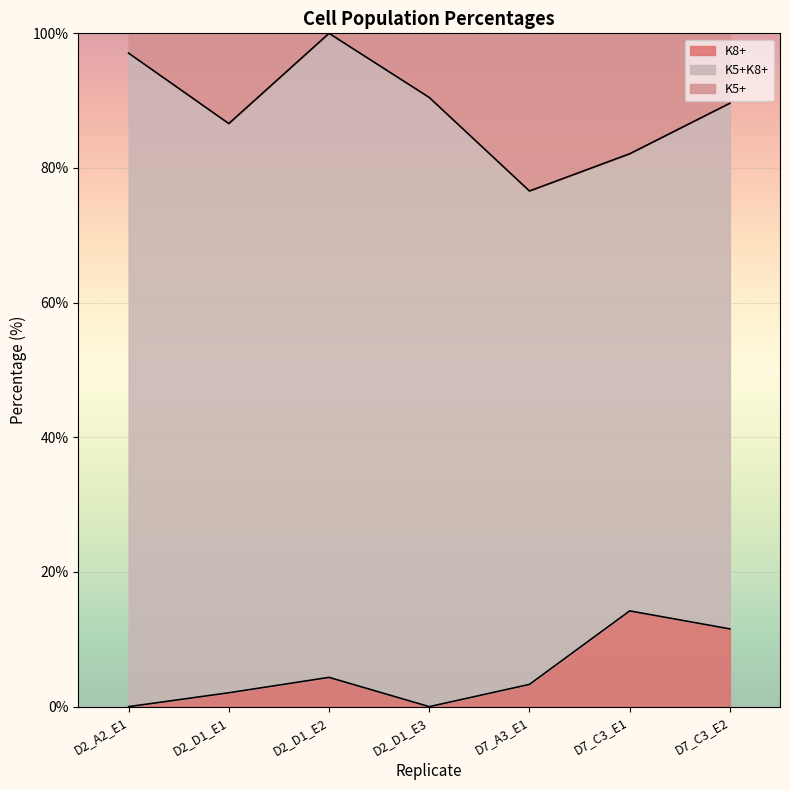

Which category has the highest value in the K8+ series?

D7_C3_E1